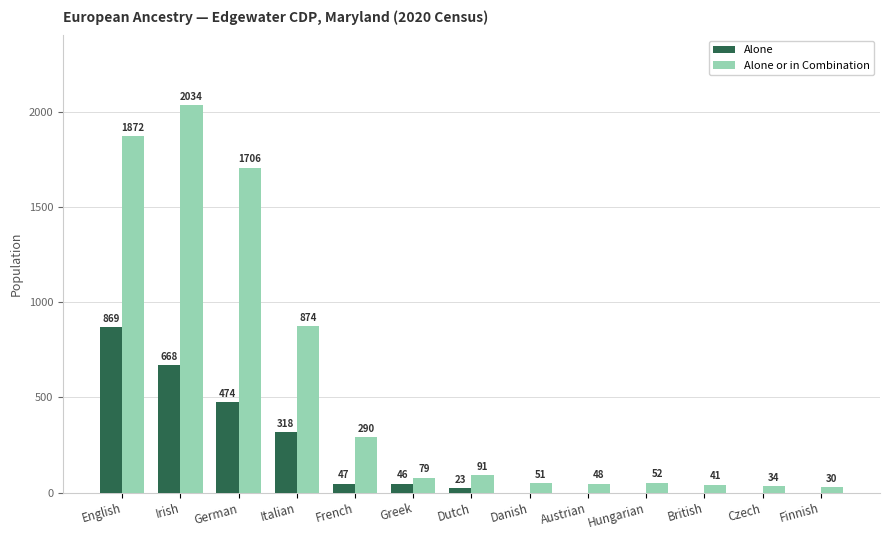

What is the difference between the Alone or in Combination values at English and Czech?

1838